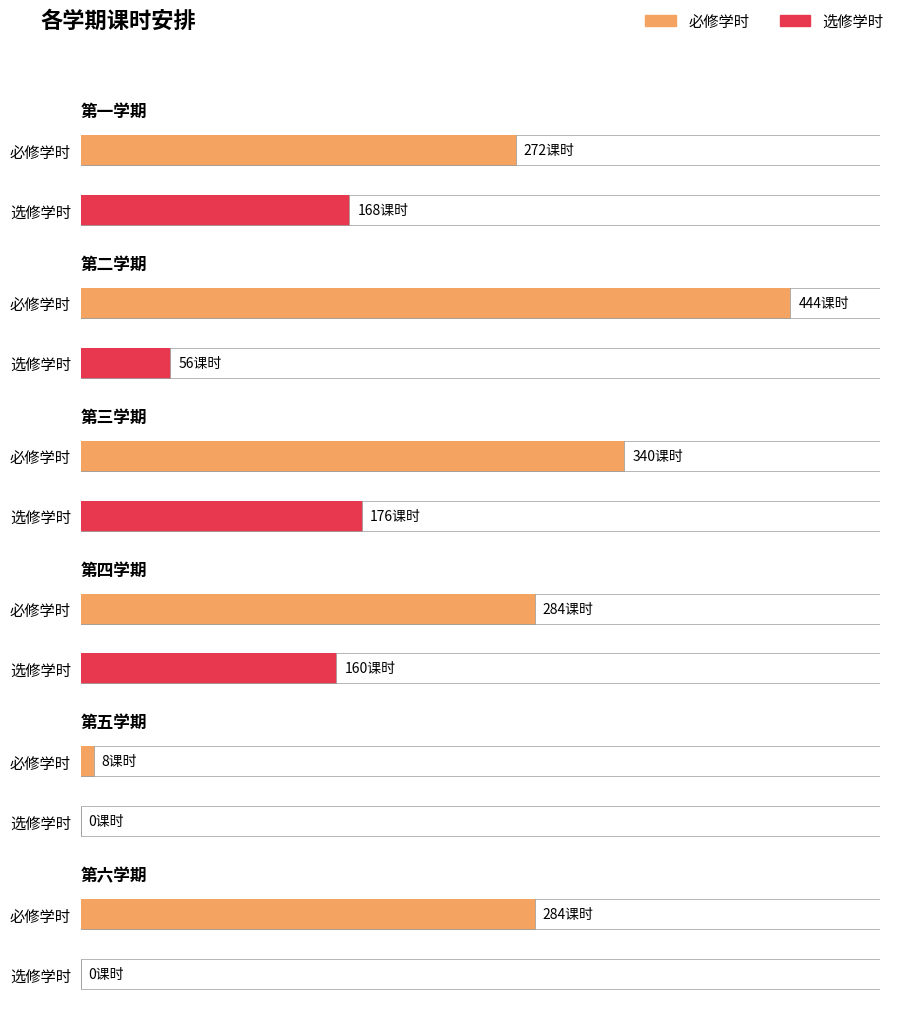

How many bars are there in total?

12